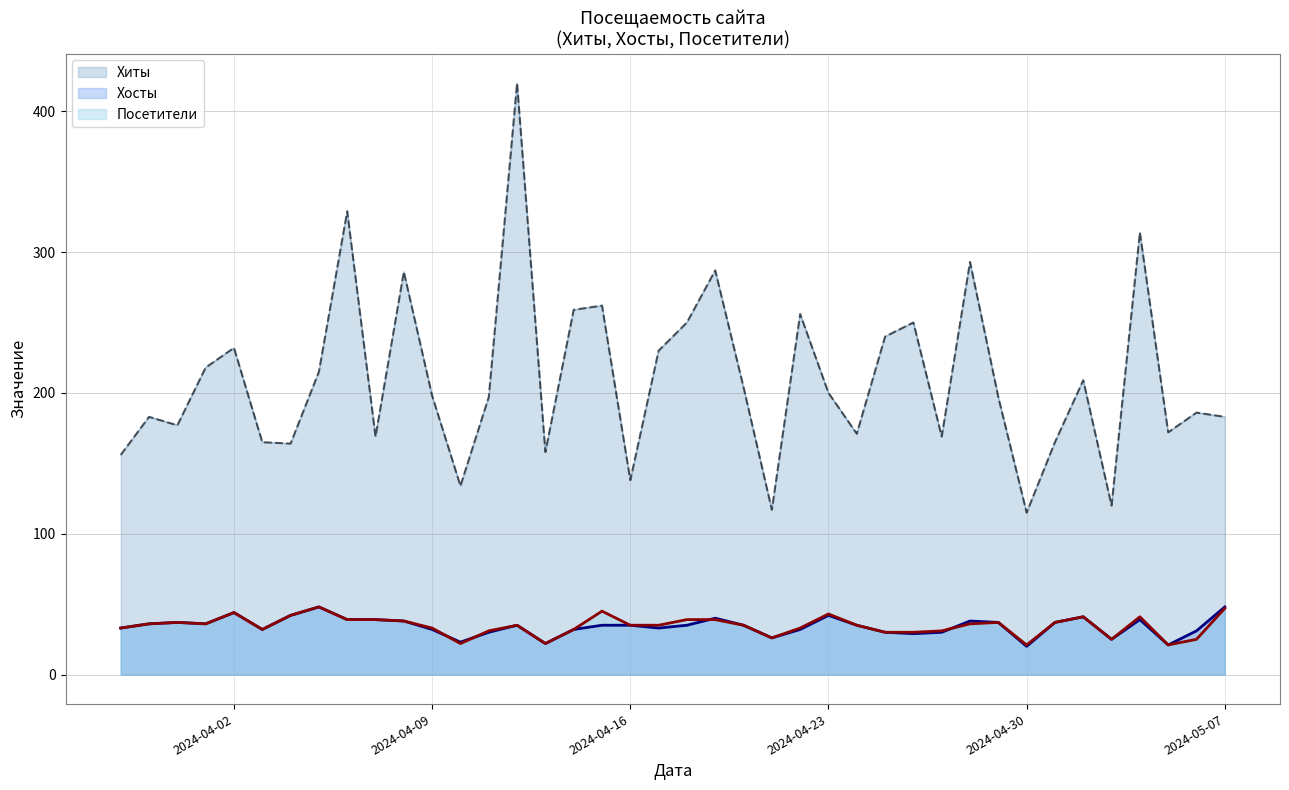

What is the maximum value shown in the chart?

420